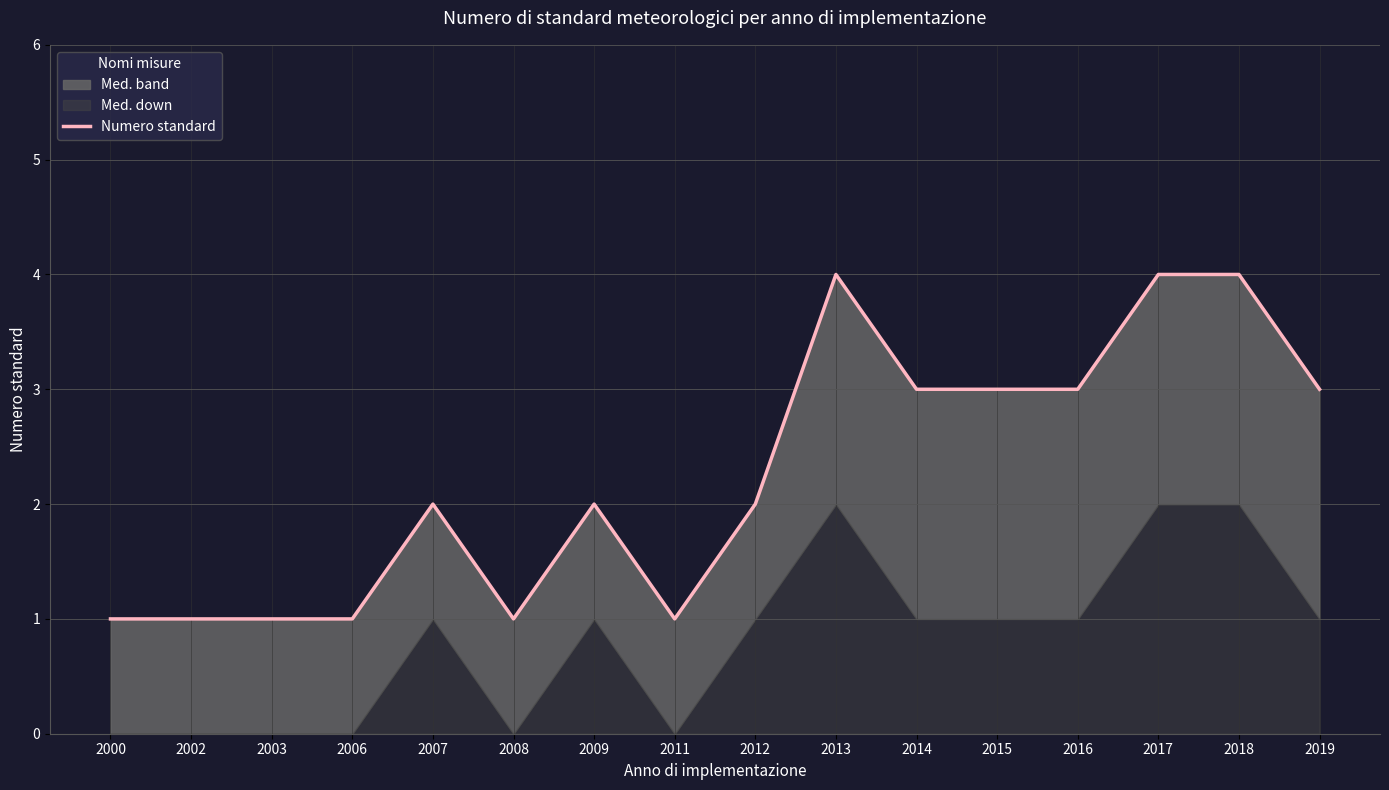

How many interior local peaks (higher than both neighbors) does the data have?

3